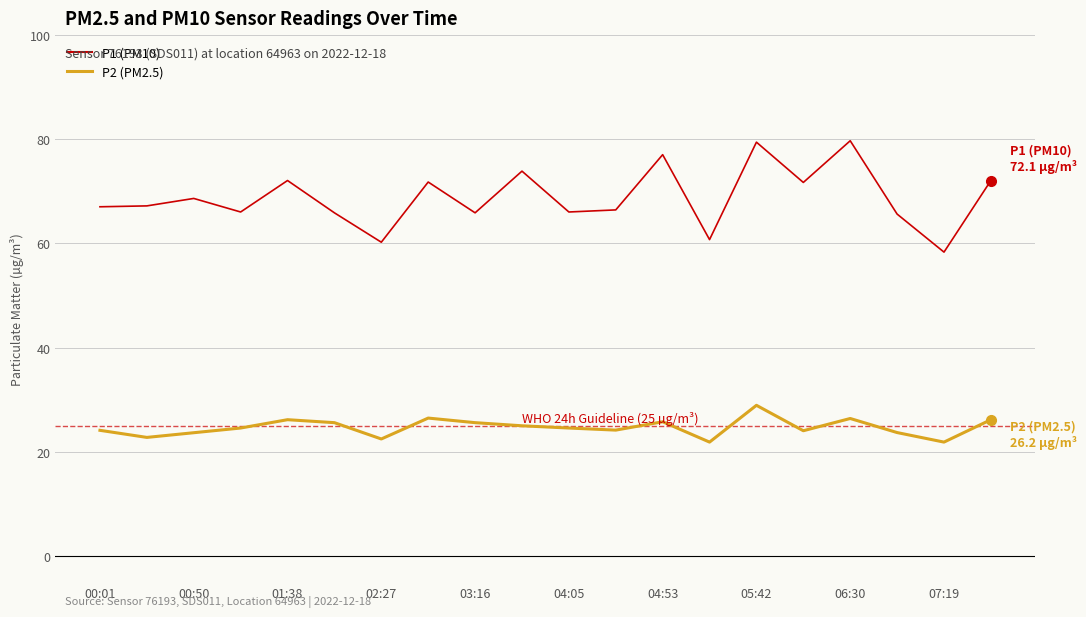

Which series has the largest range (max minus min)?

P1 (PM10)